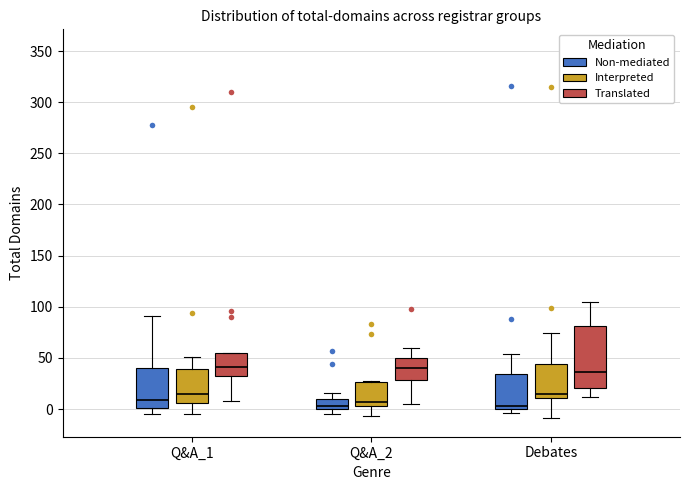

Reading left to right, read every box against the y-axis: the position of its median line, the range the box covers, and the ends of its whiskers. The values are not printed on the chart, so give them approximately, as read against the axis.

Q&A_1 (Non-mediated): median 10, box 0 to 40, whiskers -5 to 90
Q&A_1 (Interpreted): median 15, box 5 to 40, whiskers -5 to 50
Q&A_1 (Translated): median 40, box 30 to 55, whiskers 10 to 55
Q&A_2 (Non-mediated): median 5, box 0 to 10, whiskers -5 to 15
Q&A_2 (Interpreted): median 5 (just above the box's lower edge), box 5 to 25, whiskers -5 to 30
Q&A_2 (Translated): median 40, box 30 to 50, whiskers 5 to 60
Debates (Non-mediated): median 5, box 0 to 35, whiskers -5 to 55
Debates (Interpreted): median 15, box 10 to 45, whiskers -10 to 75
Debates (Translated): median 35, box 20 to 80, whiskers 10 to 105